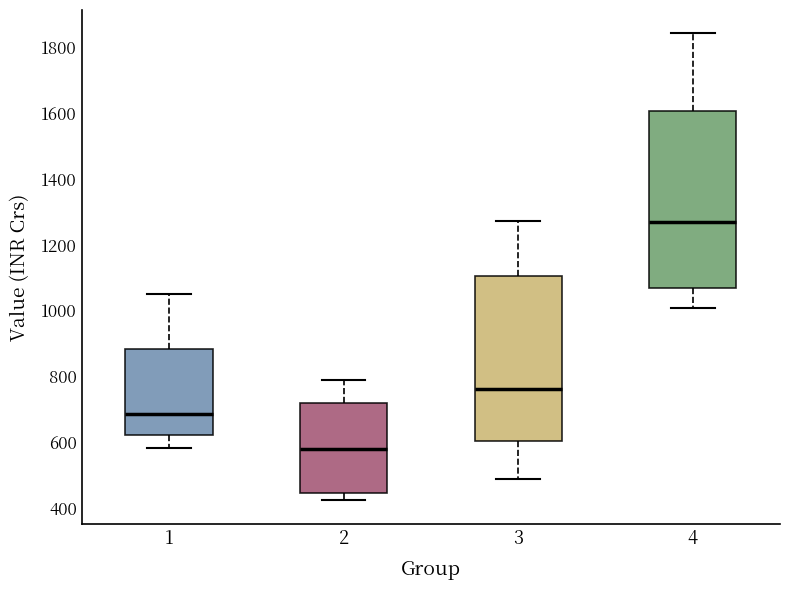

Where is the lower edge of the box at x = 4 on the y-axis? The values are not printed on the chart, so give them approximately, as read against the axis.

1080